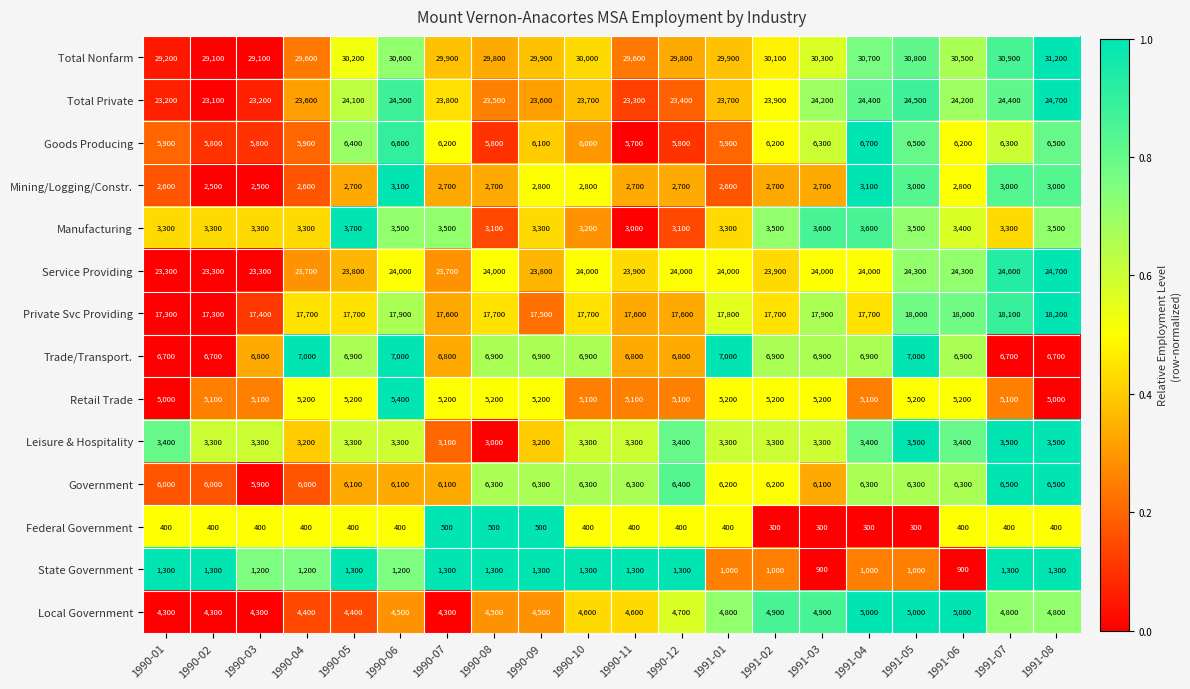

What is the total value across all series at 1990-05?

136200